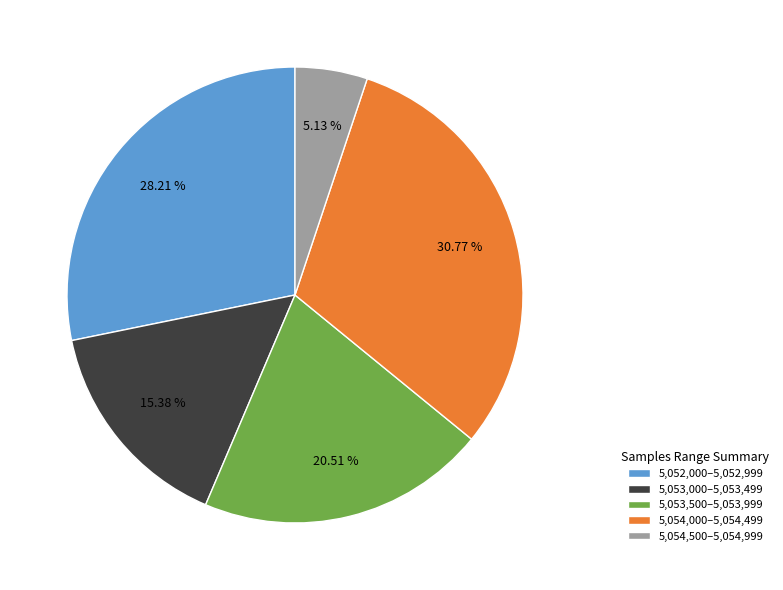

How many slices are in this pie chart?

5